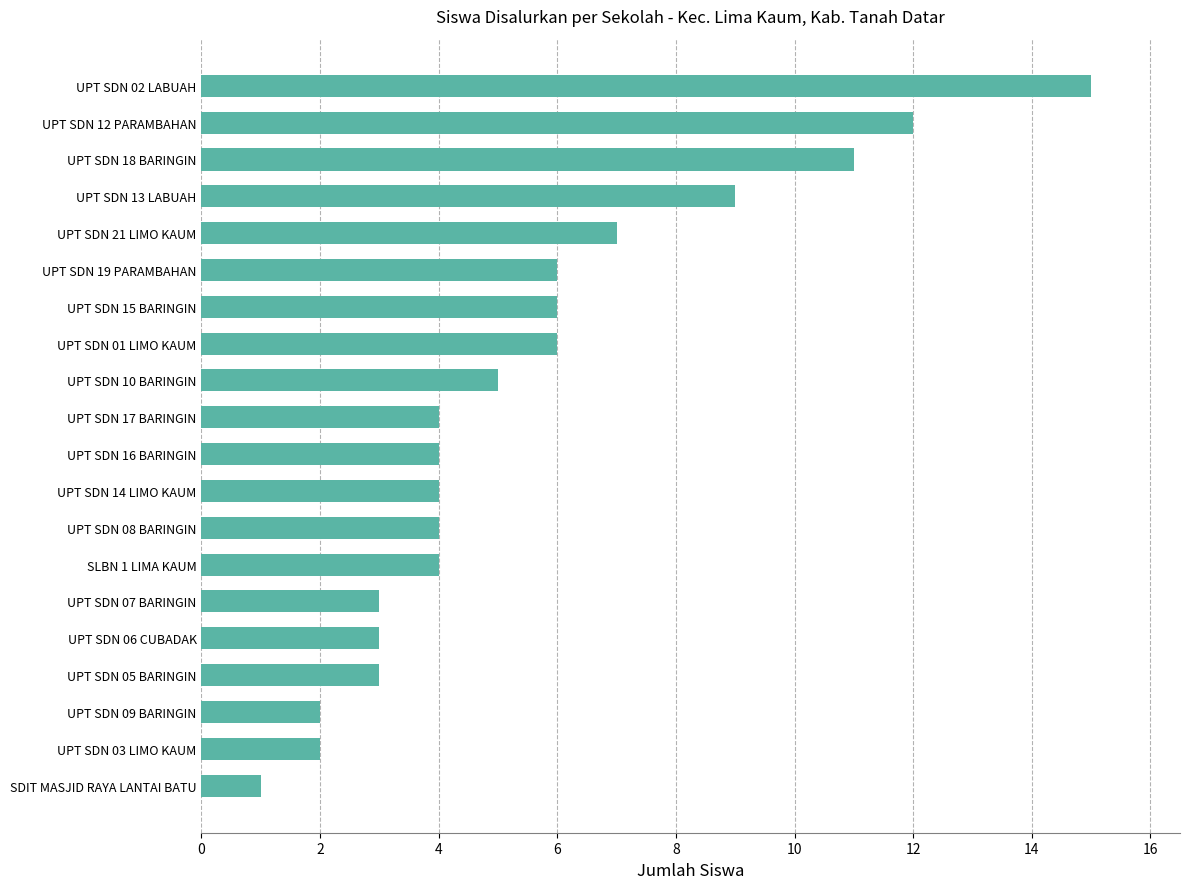

How many bars are there in total?

20